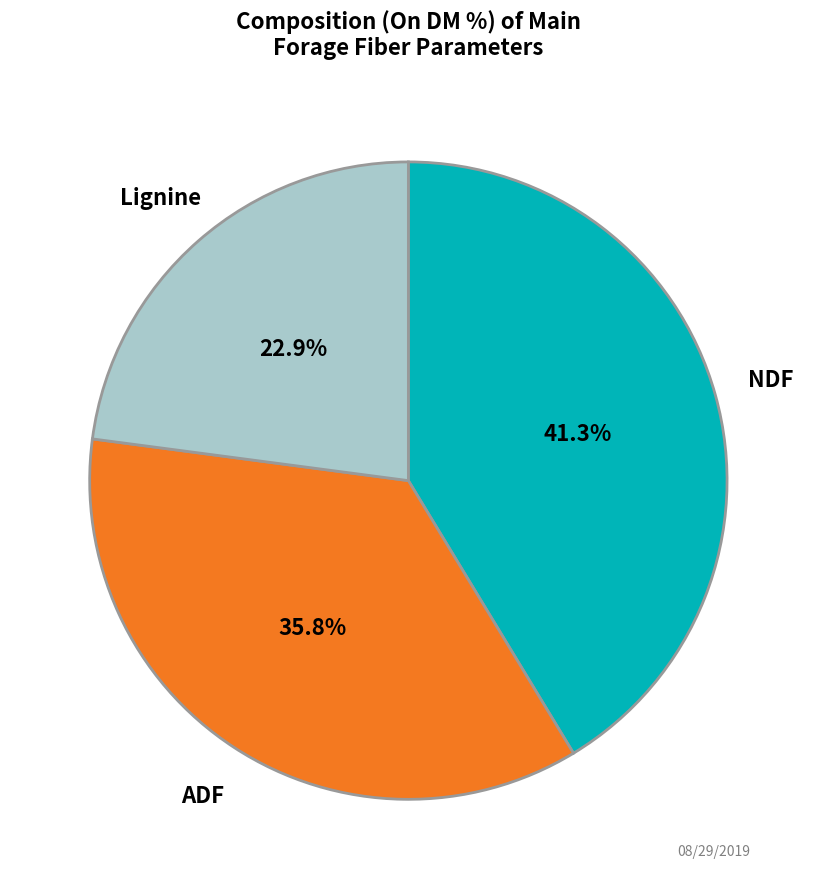

Does any single category account for the majority?

No